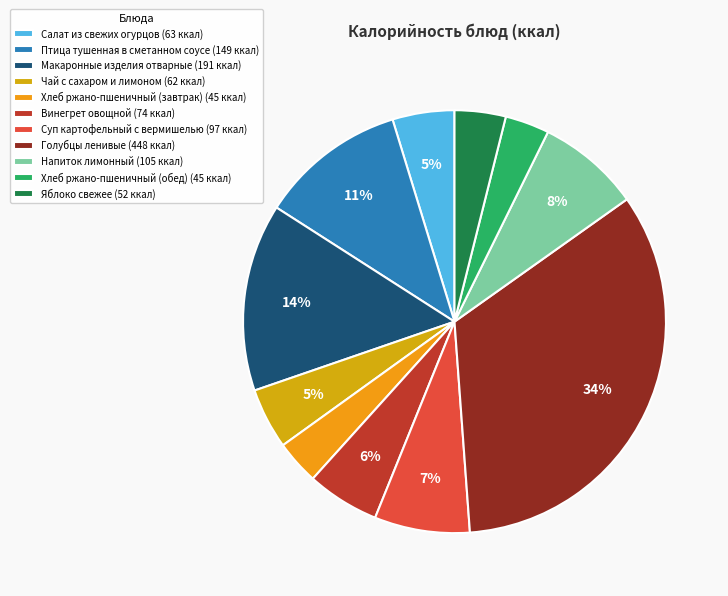

To the nearest percent, what percentage of the pie is Чай с сахаром и лимоном?

5%